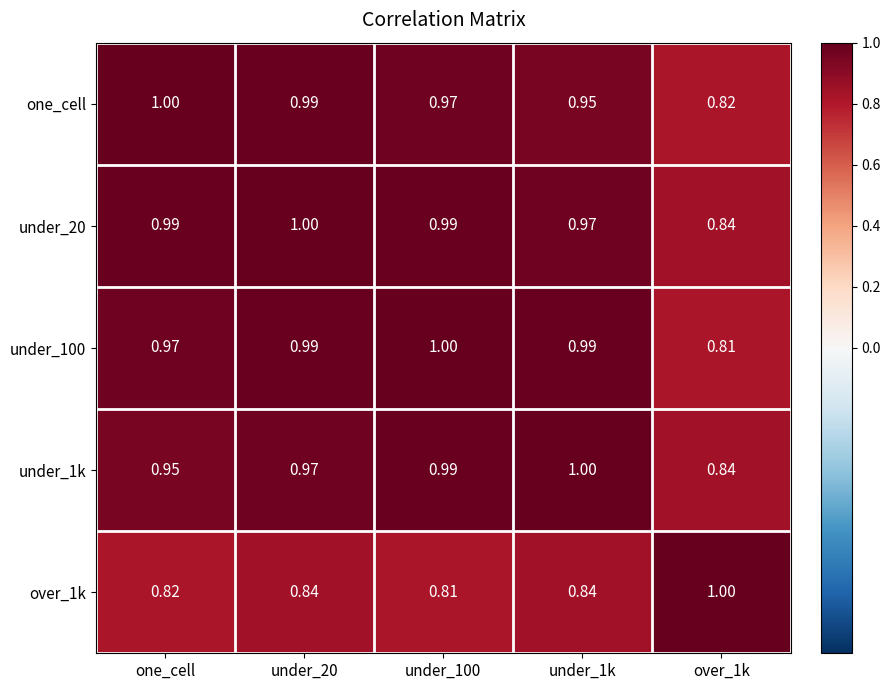

How many series are shown in this chart?

5